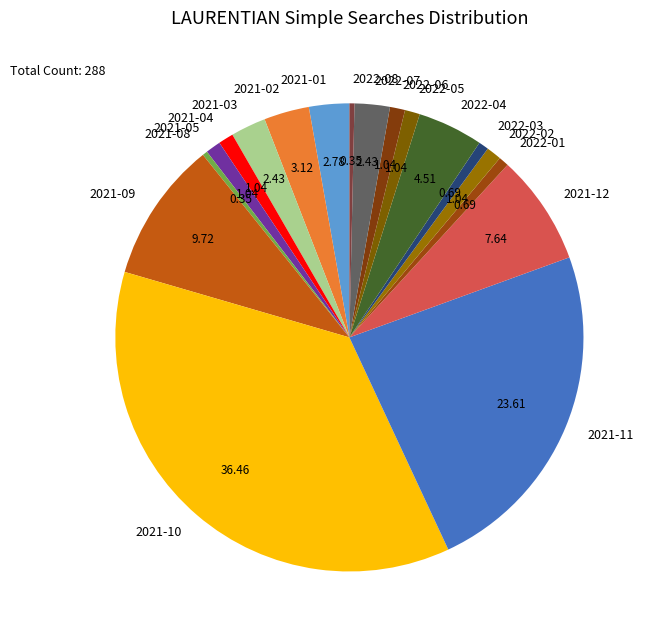

Which has a higher value, 2022-06 or 2021-03?

2021-03